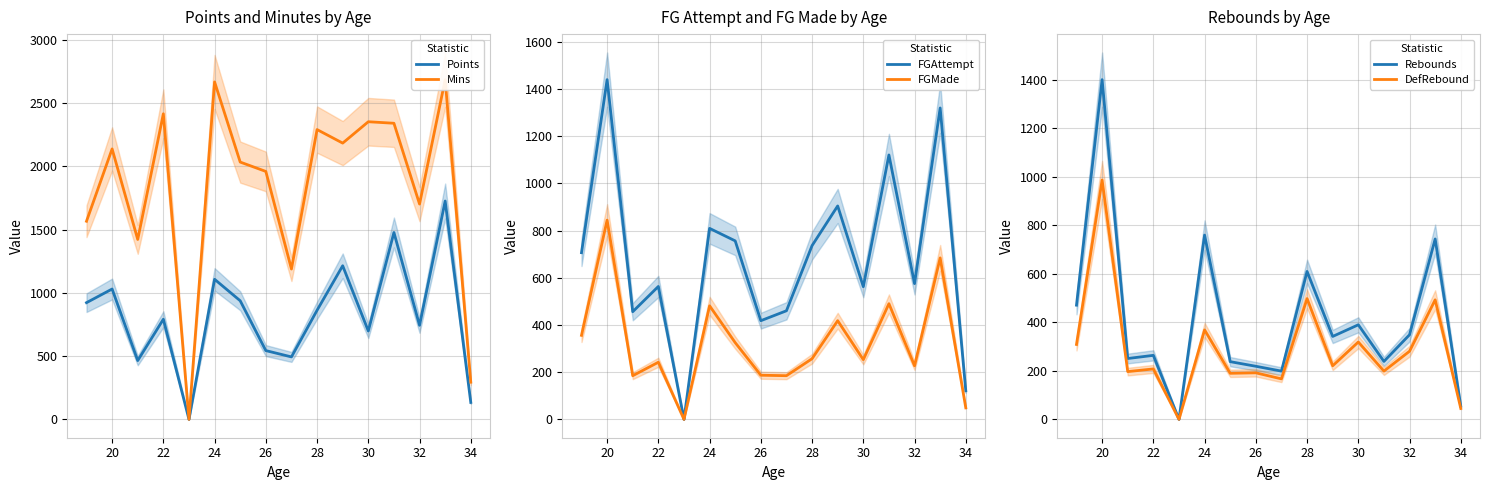

Is the value of FGMade at 24 greater than the value of FGAttempt at 24?

No